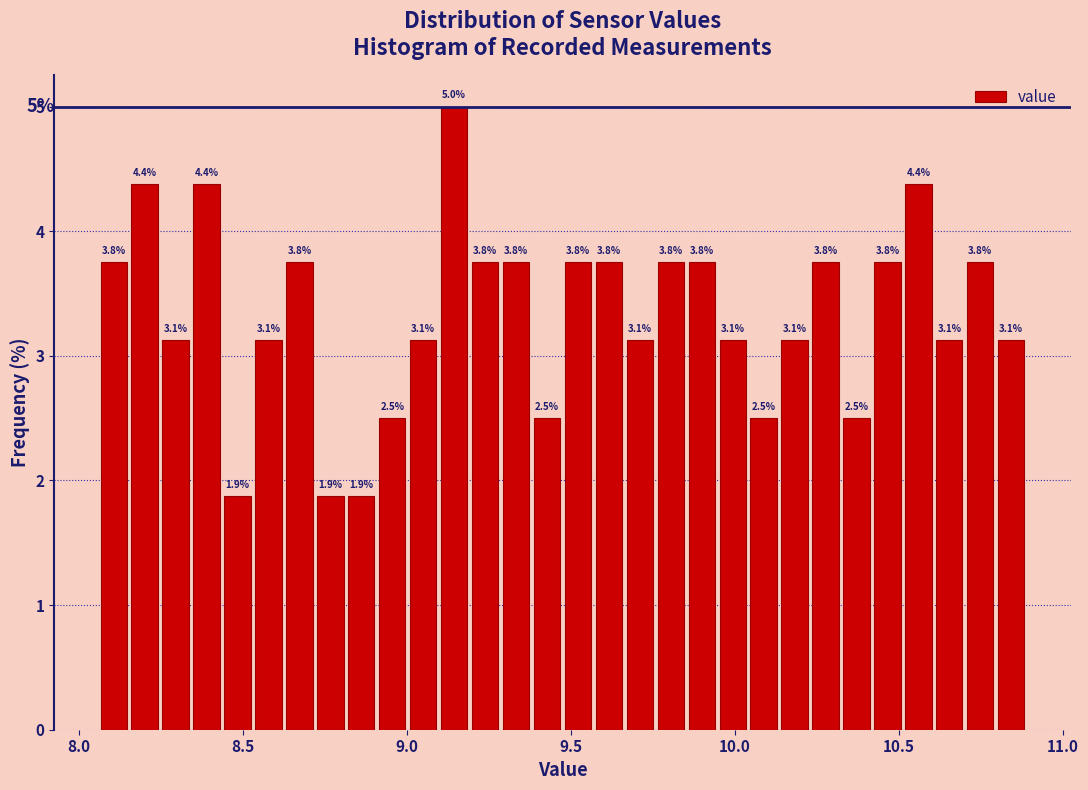

Around what value on the x-axis is the tallest bar? Give the approximate position of its centre, as read against the axis.

9.15